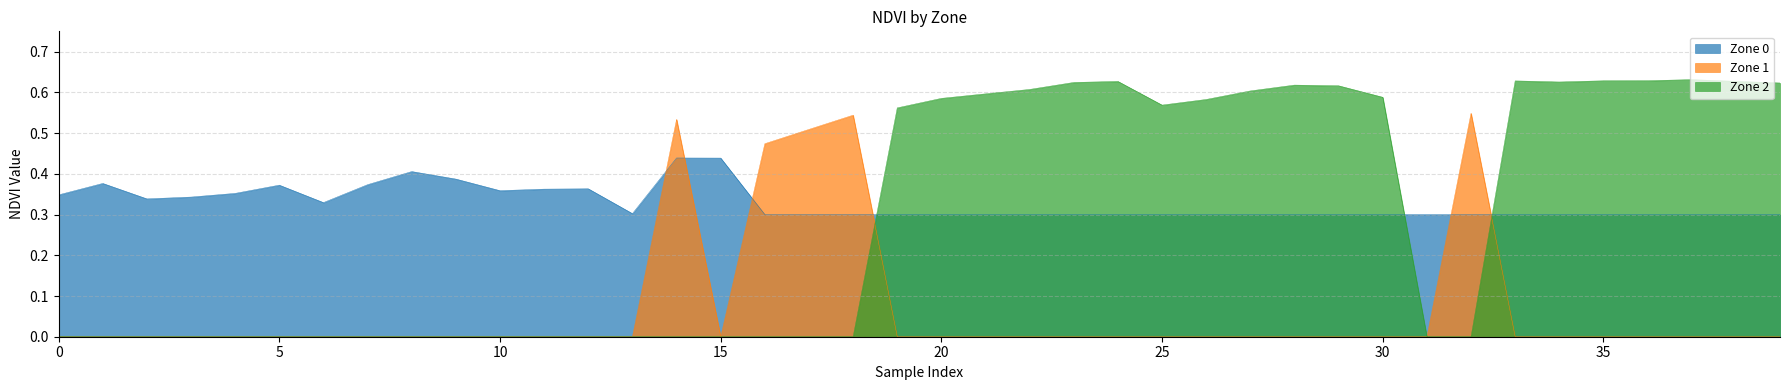

How many lines are shown in the chart?

3